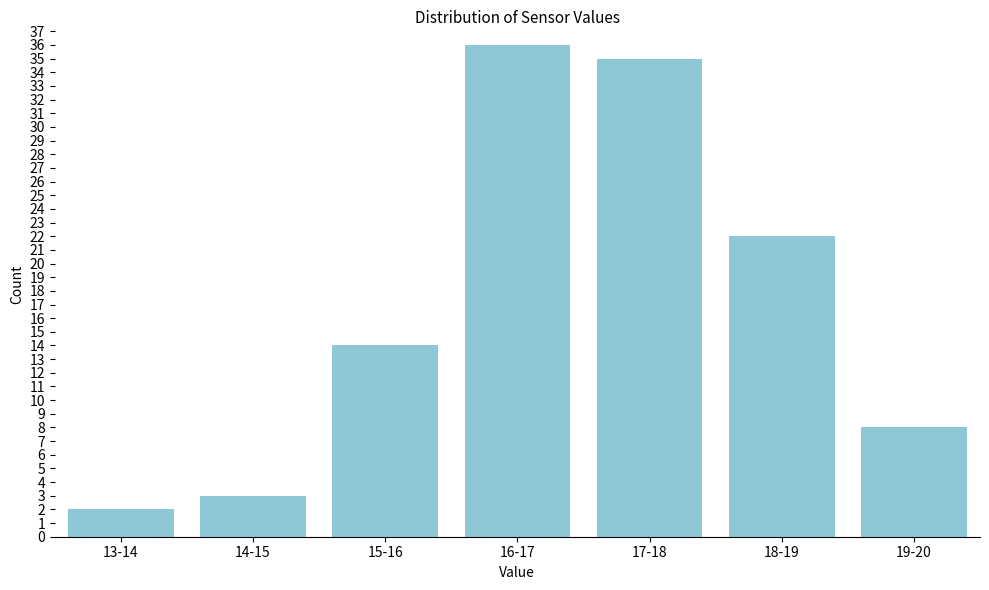

Reading left to right, what are all the values shown in this chart?

13-14=2	14-15=3	15-16=14	16-17=36	17-18=35	18-19=22	19-20=8